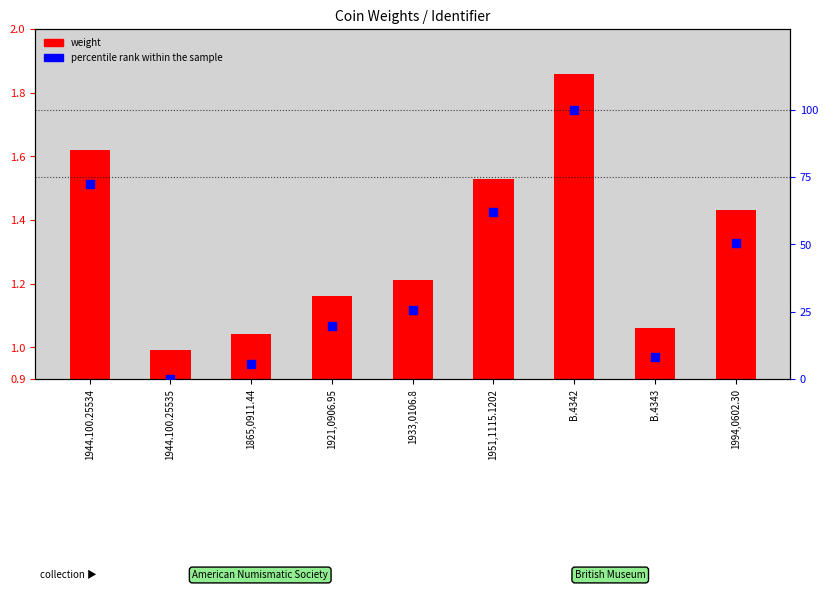

What are all the series names shown in the legend?

weight, percentile rank within the sample